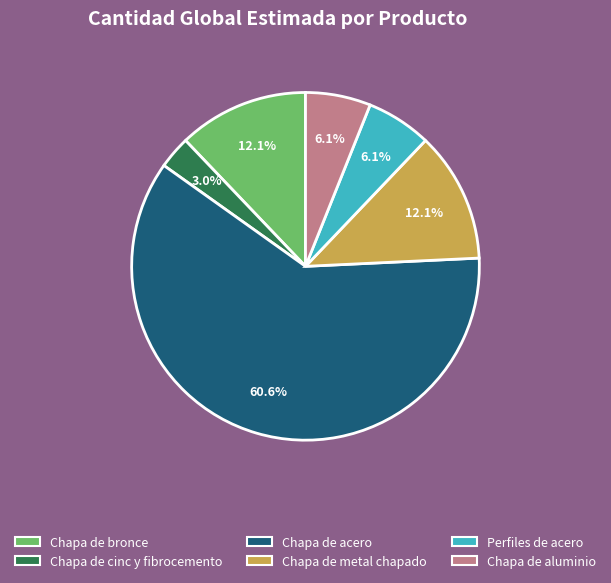

Does any single category account for the majority?

Yes